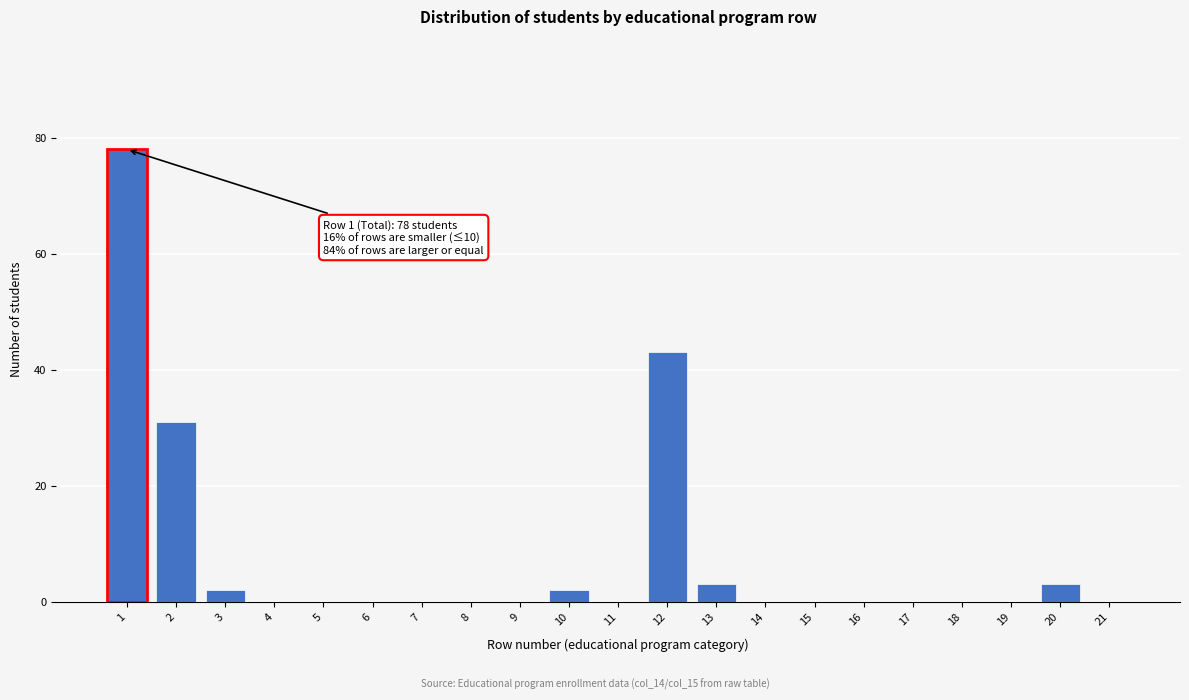

Reading right to left, what are all the values shown in this chart?

21=0	20=3	19=0	18=0	17=0	16=0	15=0	14=0	13=3	12=43	11=0	10=2	9=0	8=0	7=0	6=0	5=0	4=0	3=2	2=31	1=78